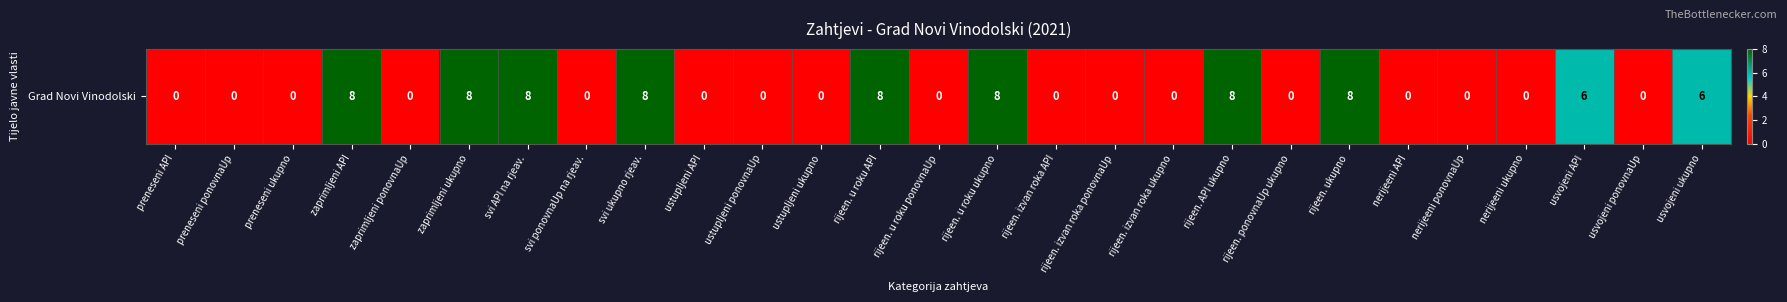

Rank the categories by value from lowest to highest.

preneseni API, preneseni ponovnaUp, preneseni ukupno, zaprimljeni ponovnaUp, svi ponovnaUp na rjeav., ustupljeni API, ustupljeni ponovnaUp, ustupljeni ukupno, rijeen. u roku ponovnaUp, rijeen. izvan roka API, rijeen. izvan roka ponovnaUp, rijeen. izvan roka ukupno, rijeen. ponovnaUp ukupno, nerijeeni API, nerijeeni ponovnaUp, nerijeeni ukupno, usvojeni ponovnaUp, usvojeni API, usvojeni ukupno, zaprimljeni API, zaprimljeni ukupno, svi API na rjeav., svi ukupno rjeav., rijeen. u roku API, rijeen. u roku ukupno, rijeen. API ukupno, rijeen. ukupno